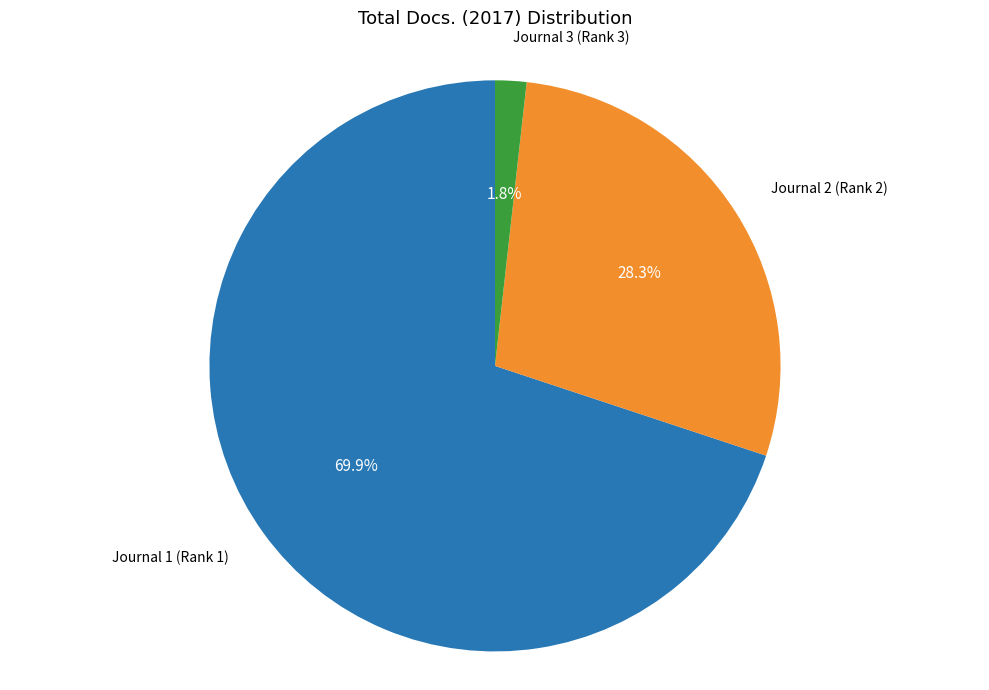

Approximately how many times larger is the value at Journal 1 (Rank 1) compared to Journal 2 (Rank 2)?

2.5